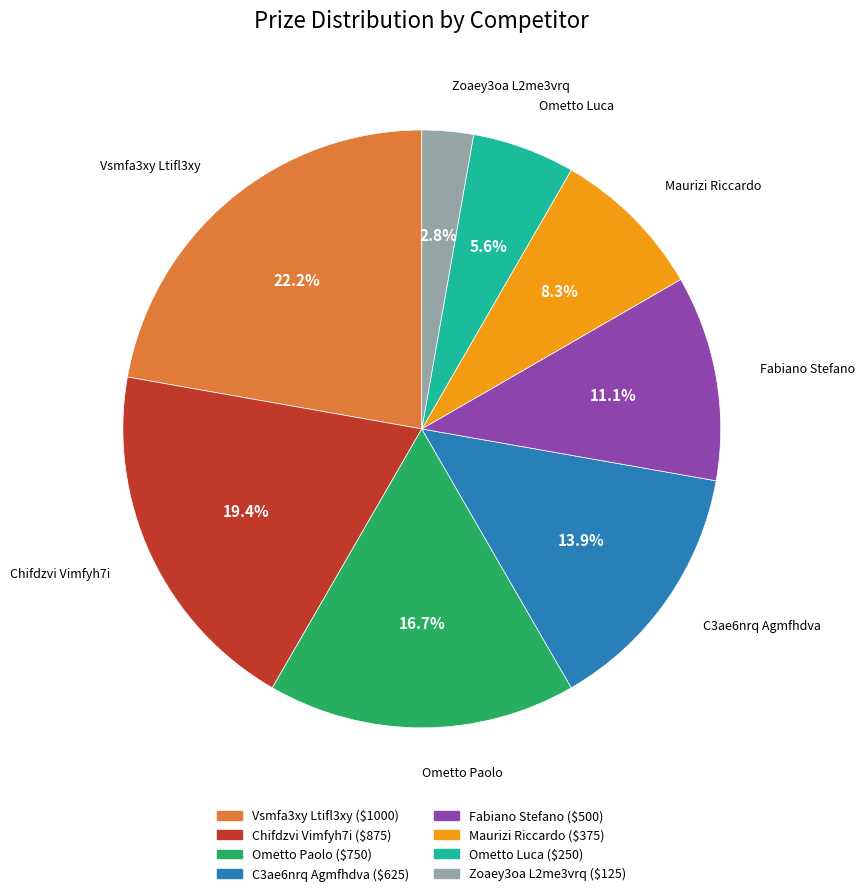

Count the number of slices in the pie.

8